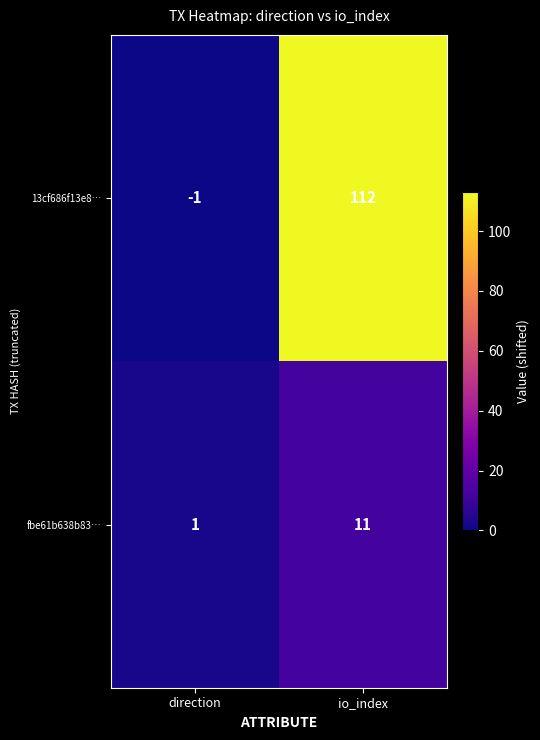

Which category has the highest value across all series?

io_index